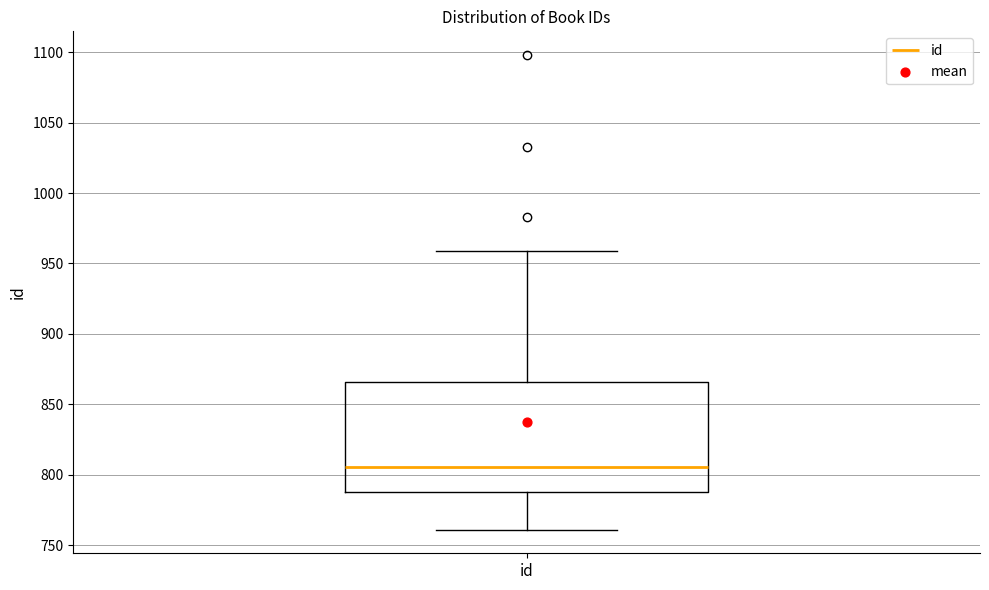

Read this box plot against the y-axis: the position of the median line, the range covered by the box, and the ends of both whiskers. The values are not printed on the chart, so give them approximately, as read against the axis.

median 805, box 790 to 865, whiskers 760 to 960